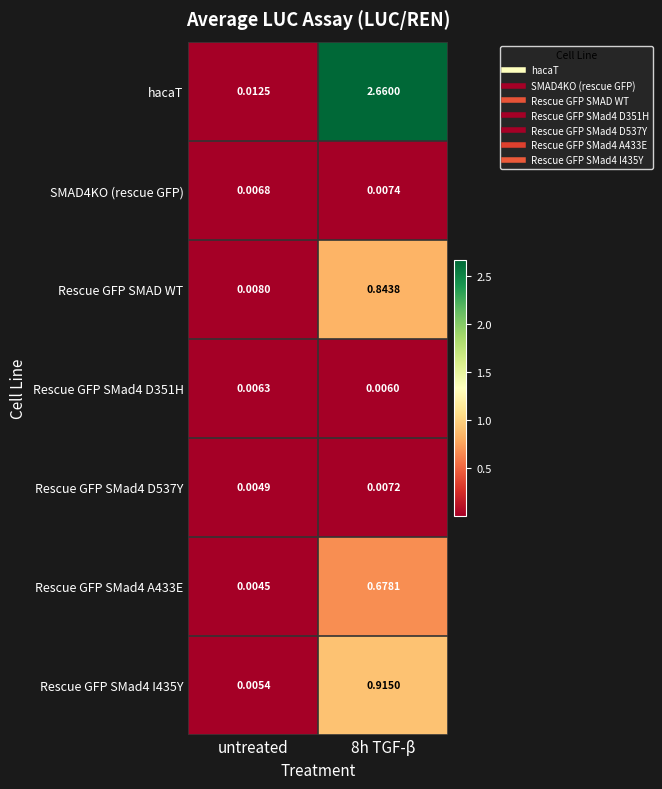

Which series changed the most between untreated and 8h TGF-β?

hacaT